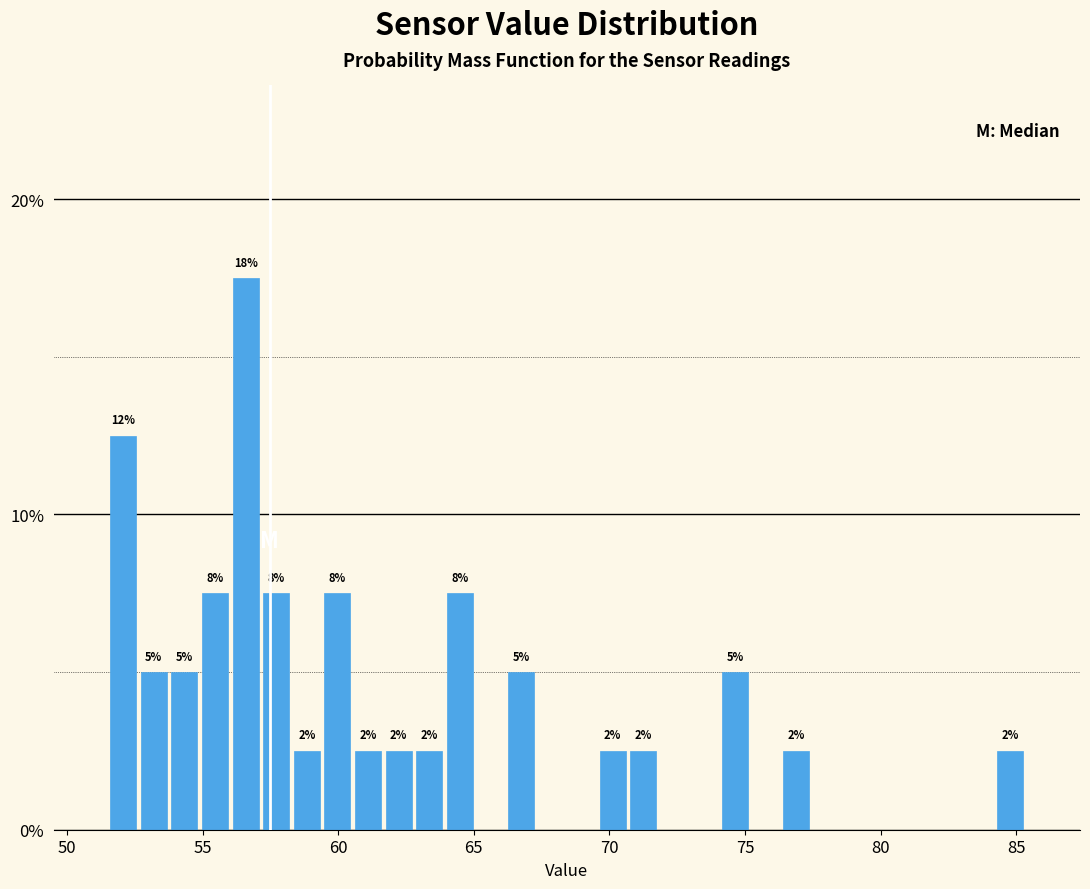

Around what value on the x-axis is the tallest bar? Give the approximate position of its centre, as read against the axis.

56.5